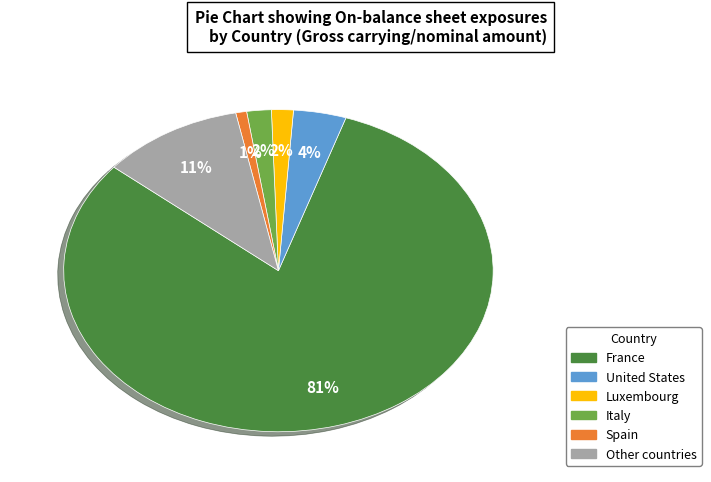

To the nearest percent, what is the combined percentage of Italy and Spain?

3%